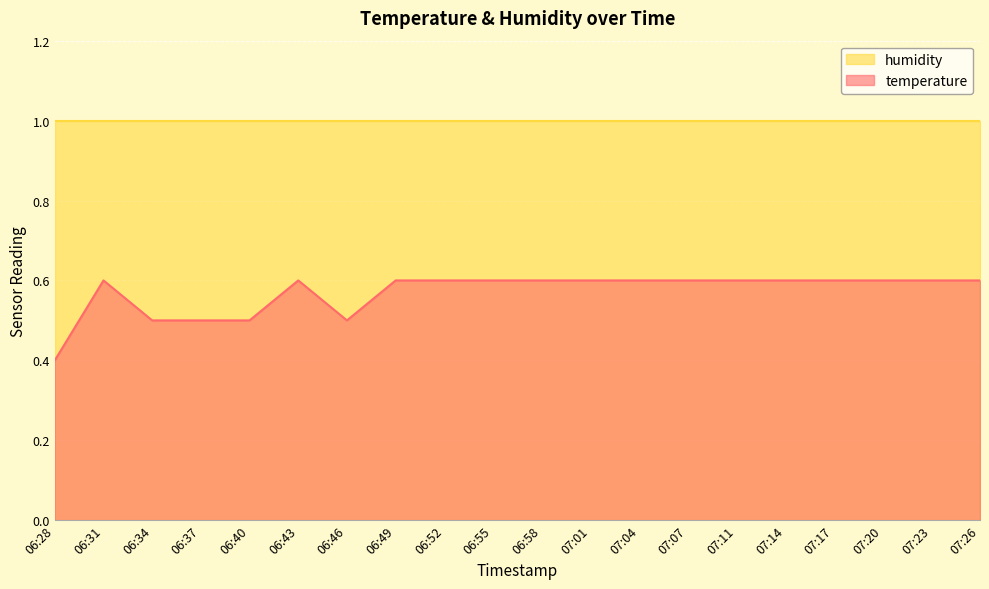

What is the change in value from 06:28 to 07:23?

+0.2